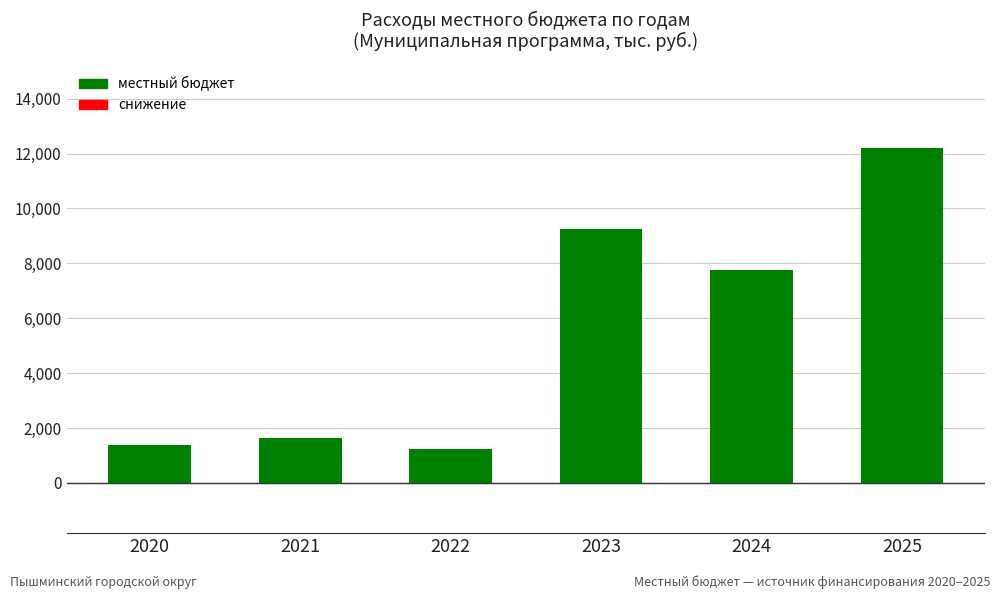

Where does the data first go above 7756?

2023